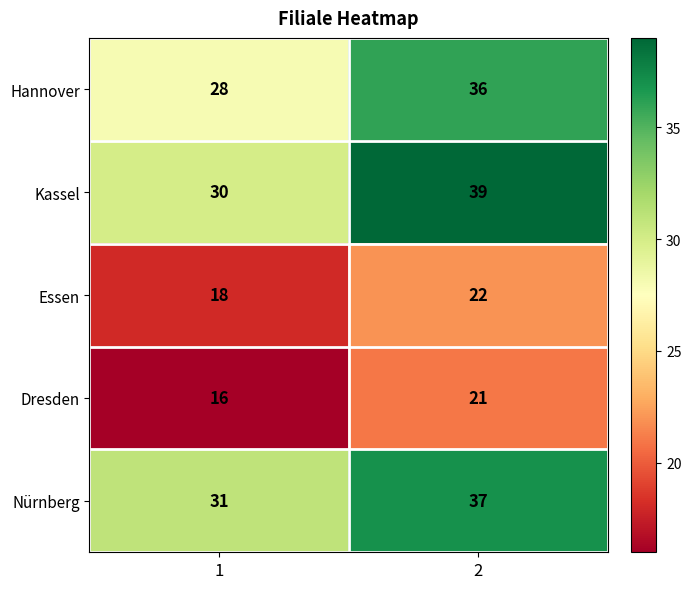

How many data points does each series have?

2